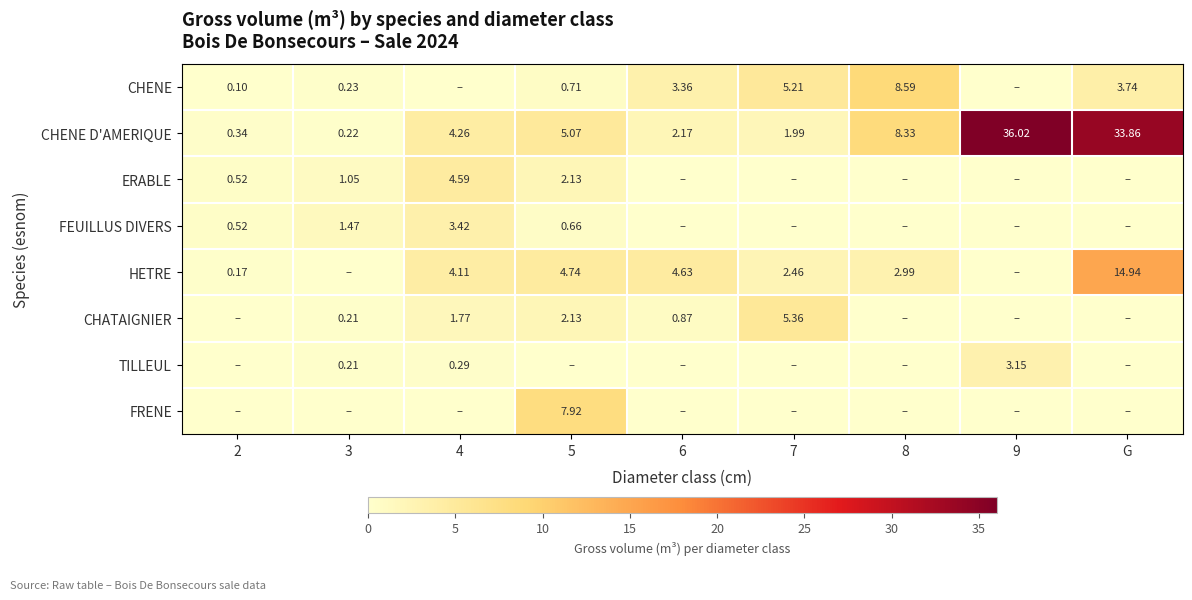

How many values in the ERABLE series exceed 0?

4